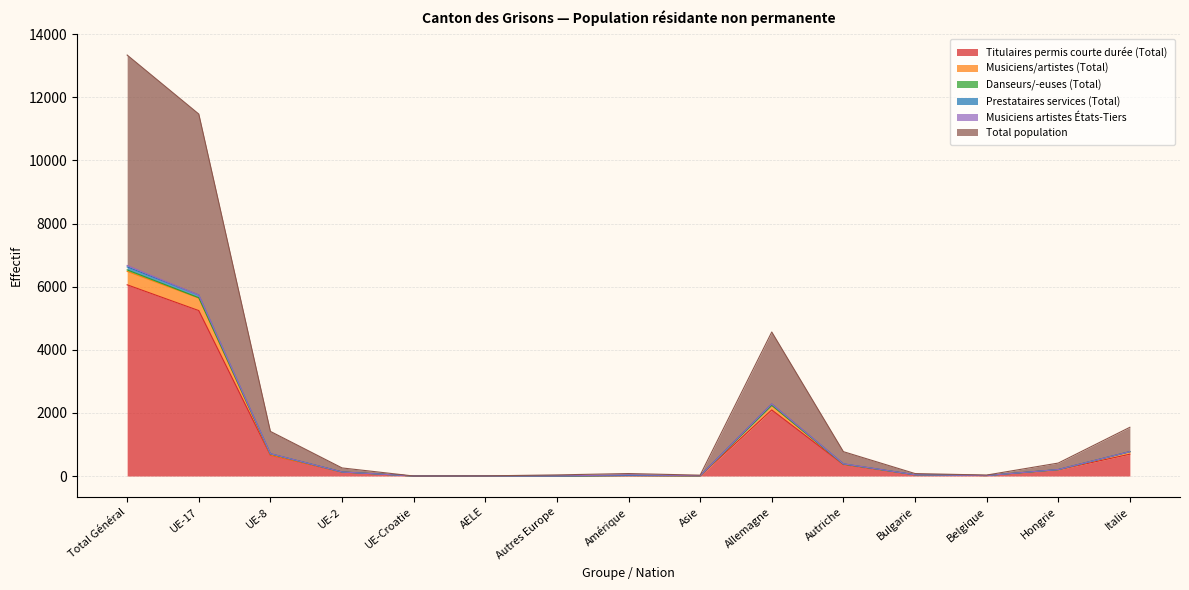

How many categories are shown in the chart?

15